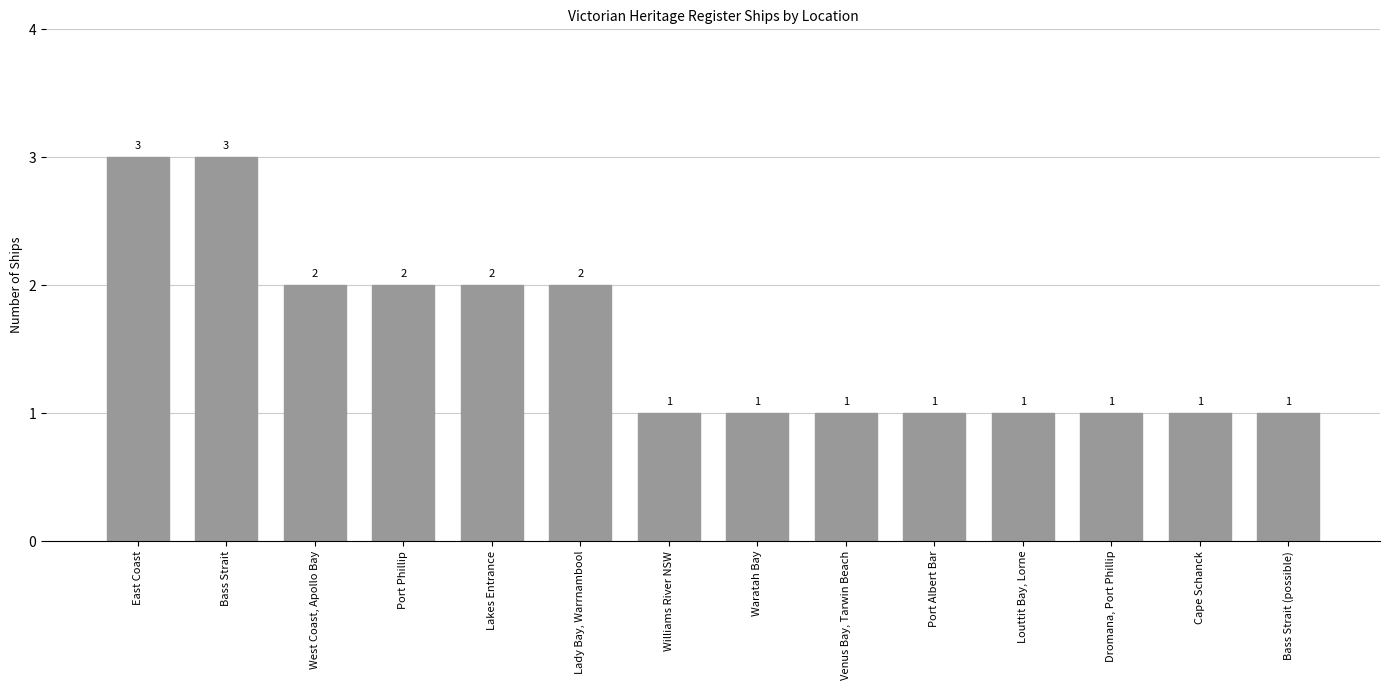

What is the smallest value displayed?

1